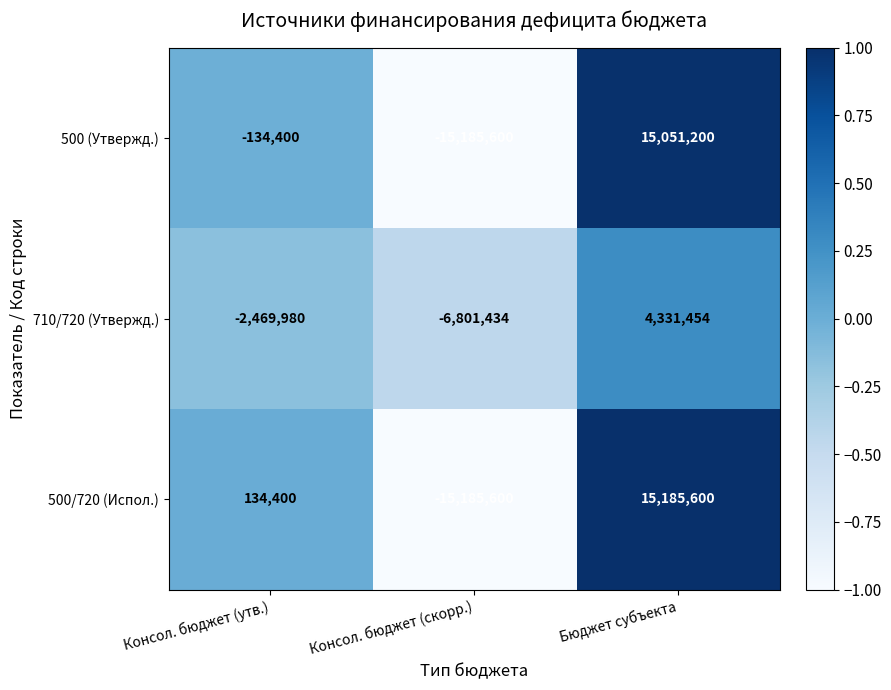

What is the average value of the 710/720 (Утвержд.) series?

-1646653